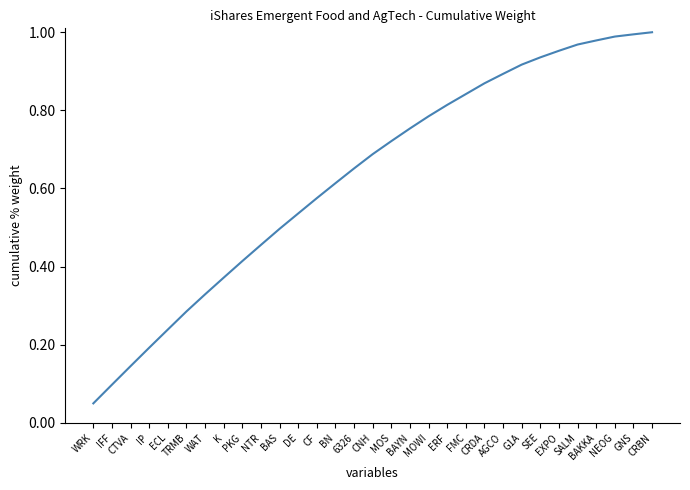

True or false: there are more than 1 points higher than both neighbors.

False